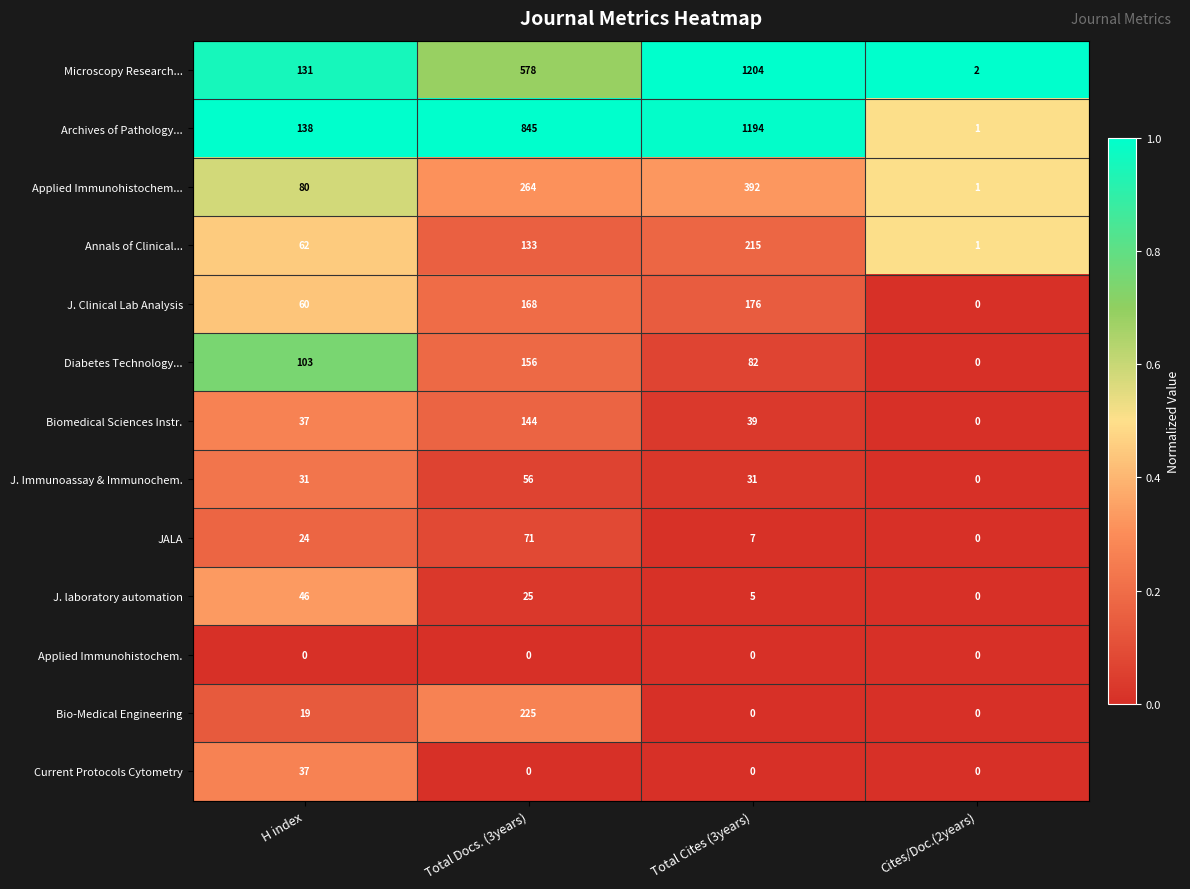

At which category is the sum across all series the highest?

Total Cites (3years)